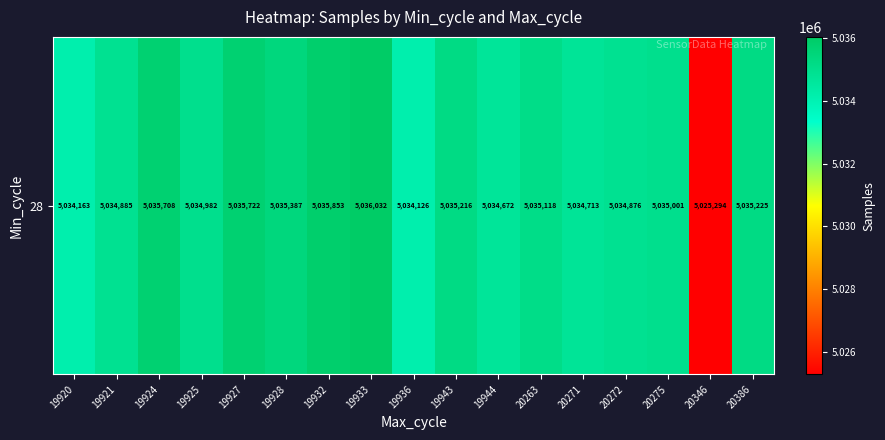

What is the greatest value displayed?

5036032